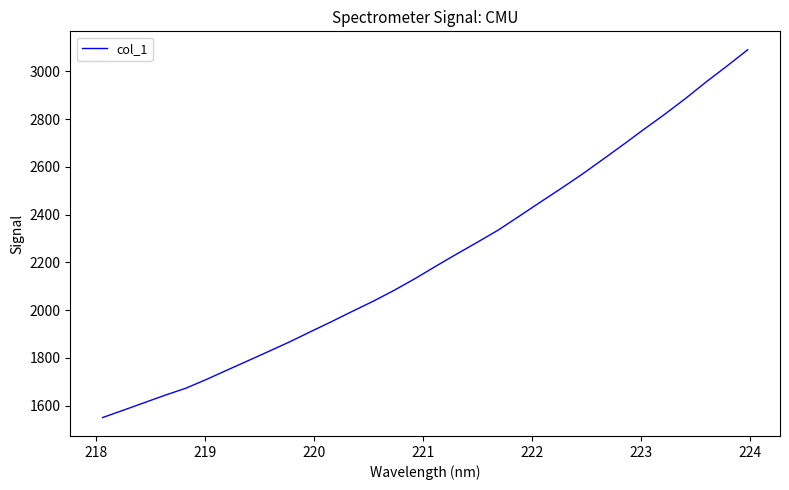

What is the smallest value displayed?

1550.1